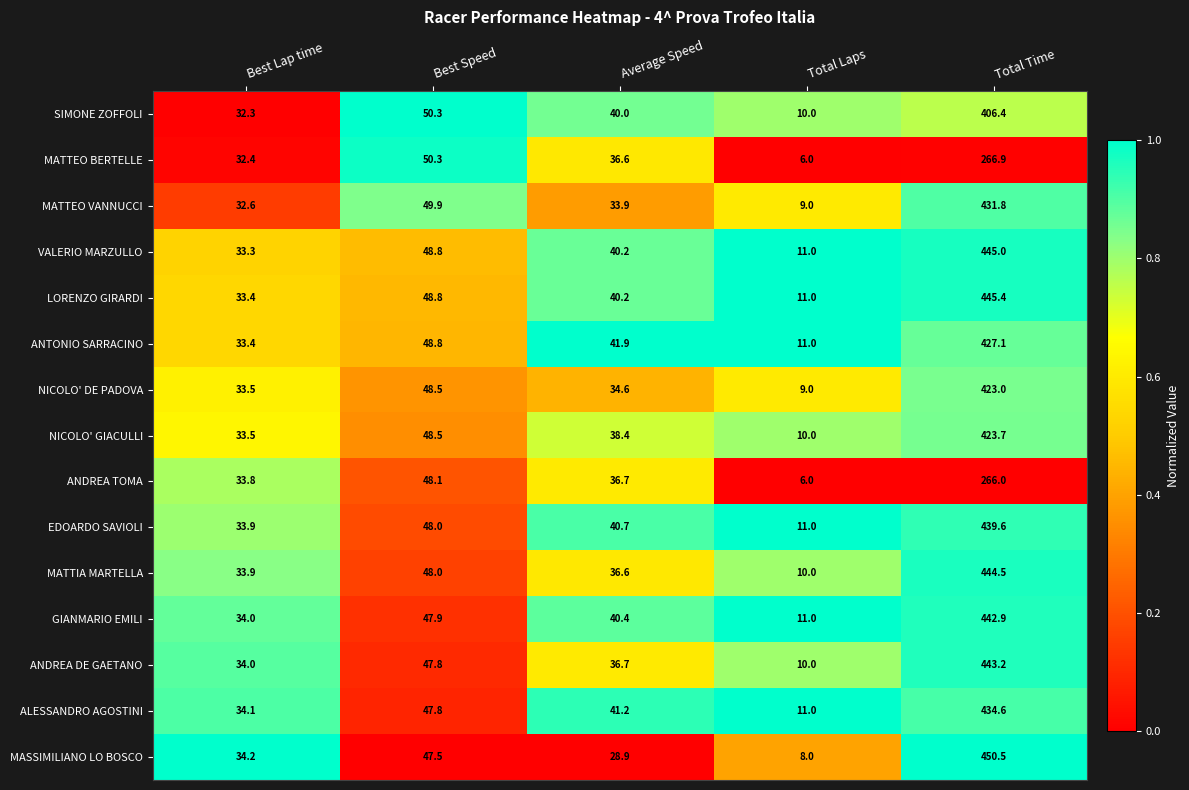

The value of NICOLO' GIACULLI at Best Speed is 48.5. True or false?

True